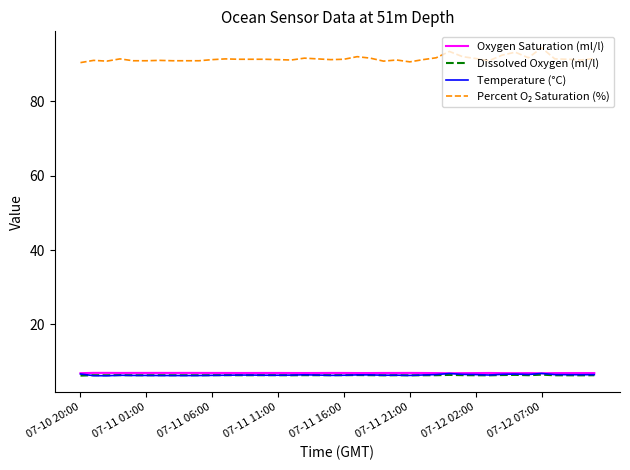

What is the smallest value displayed?

6.2